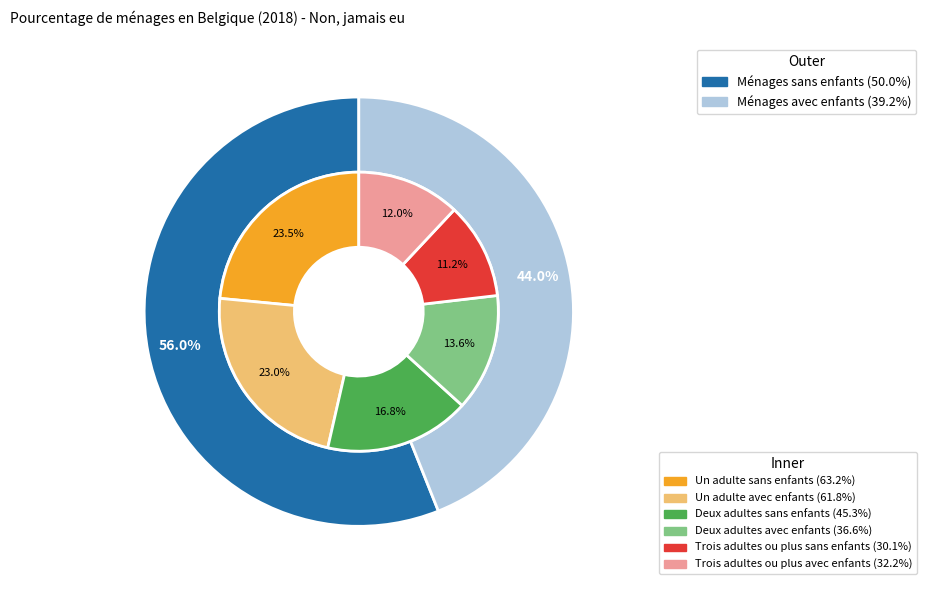

Count the number of slices in the pie.

6